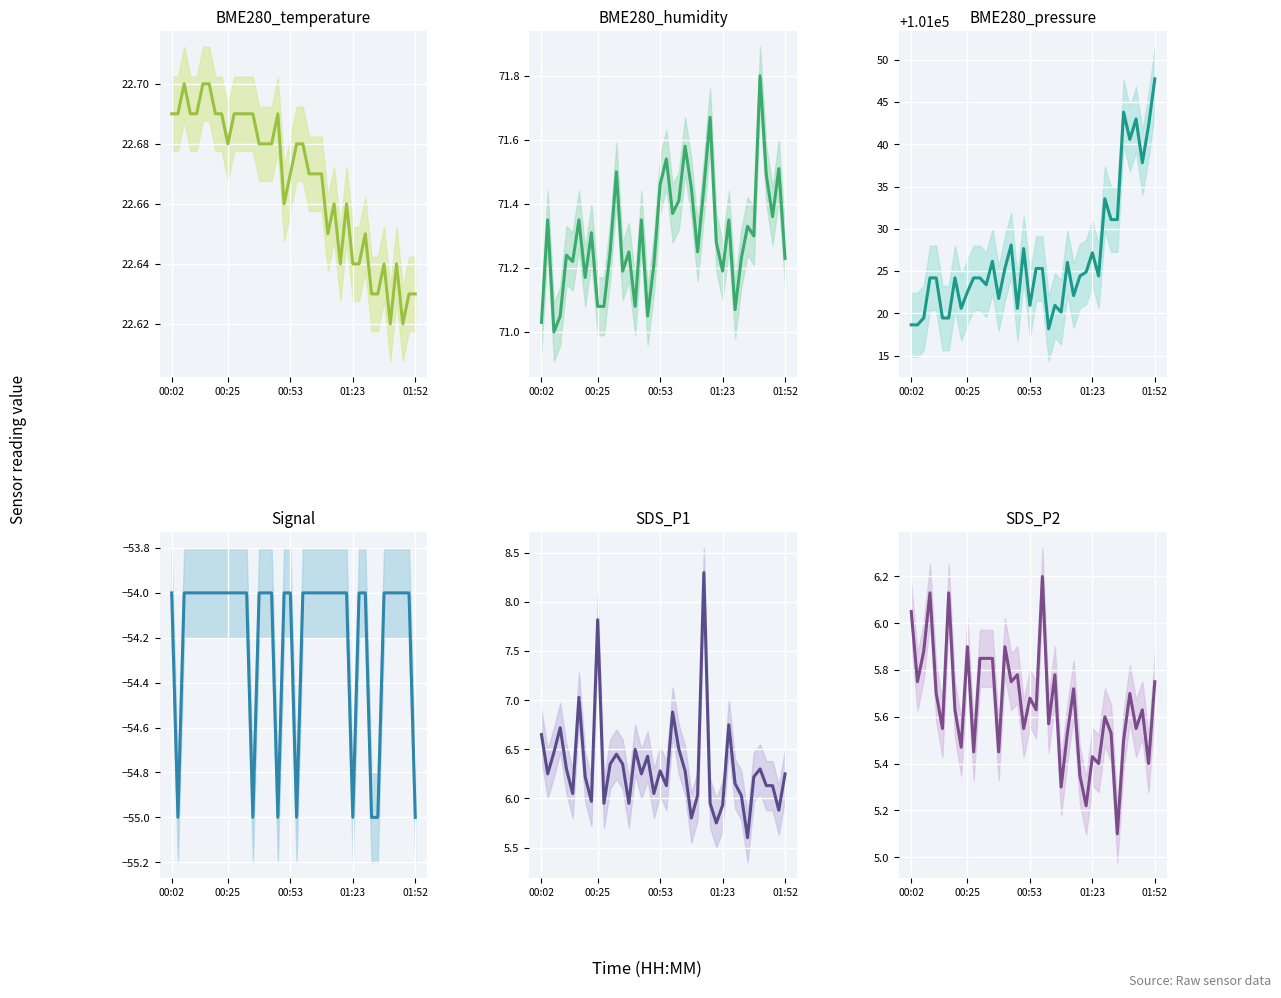

How many data points in SDS_P1 are above 6?

31